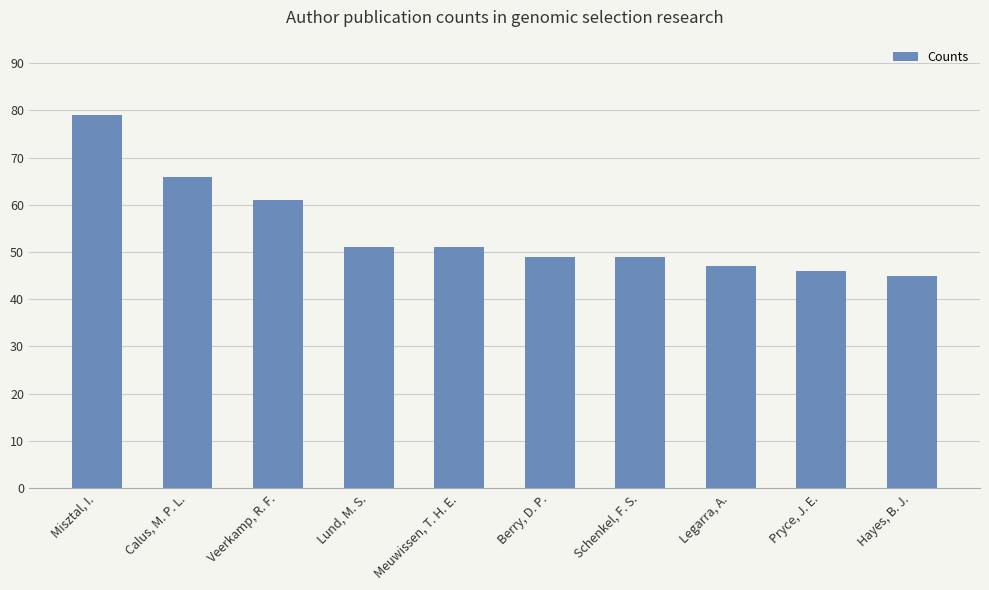

What value does the data have at Lund, M. S.?

51